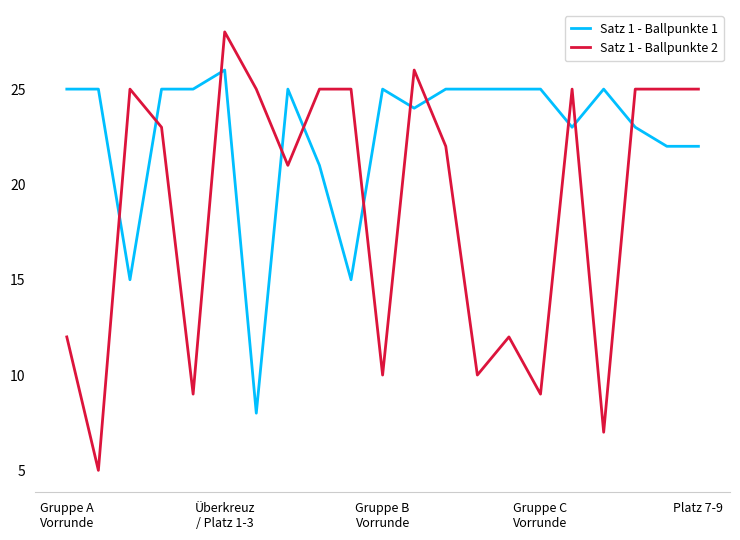

Does the chart have visible grid lines?

No